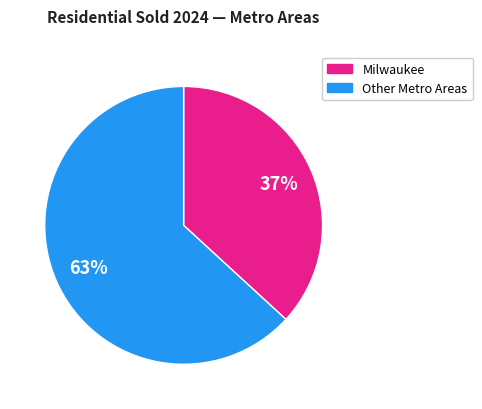

Does any single category account for the majority?

Yes